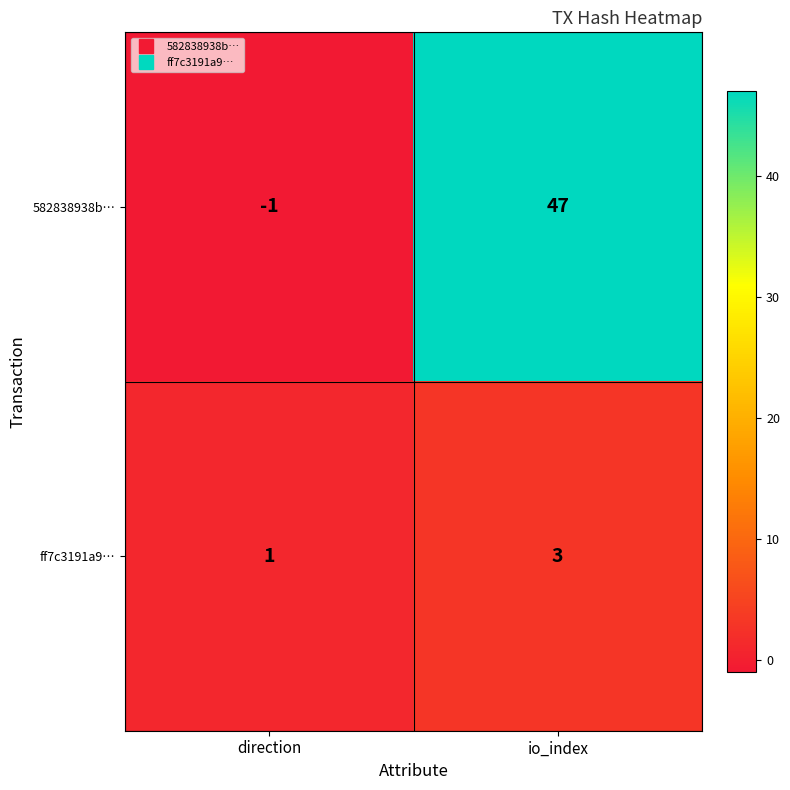

Which category has the lowest value across all series?

direction